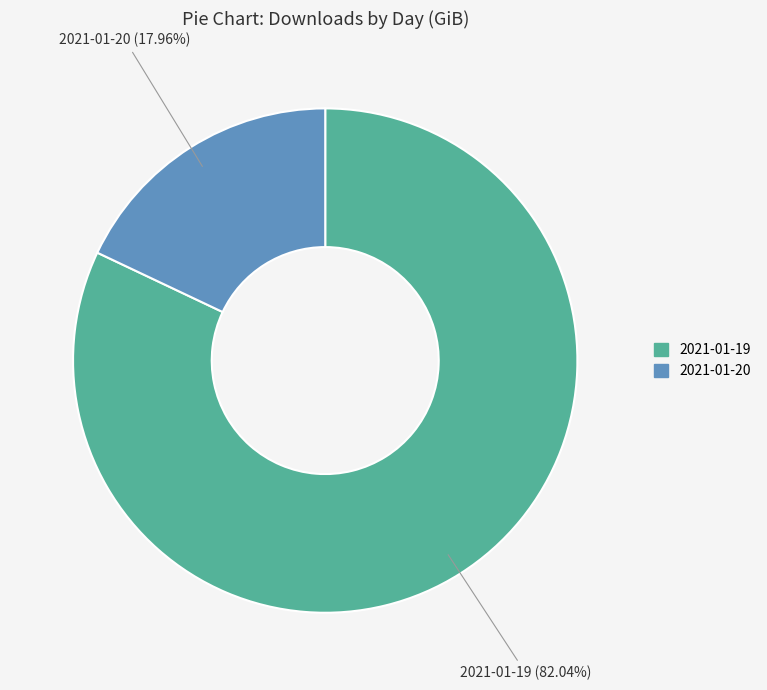

How many segments does this pie chart have?

2